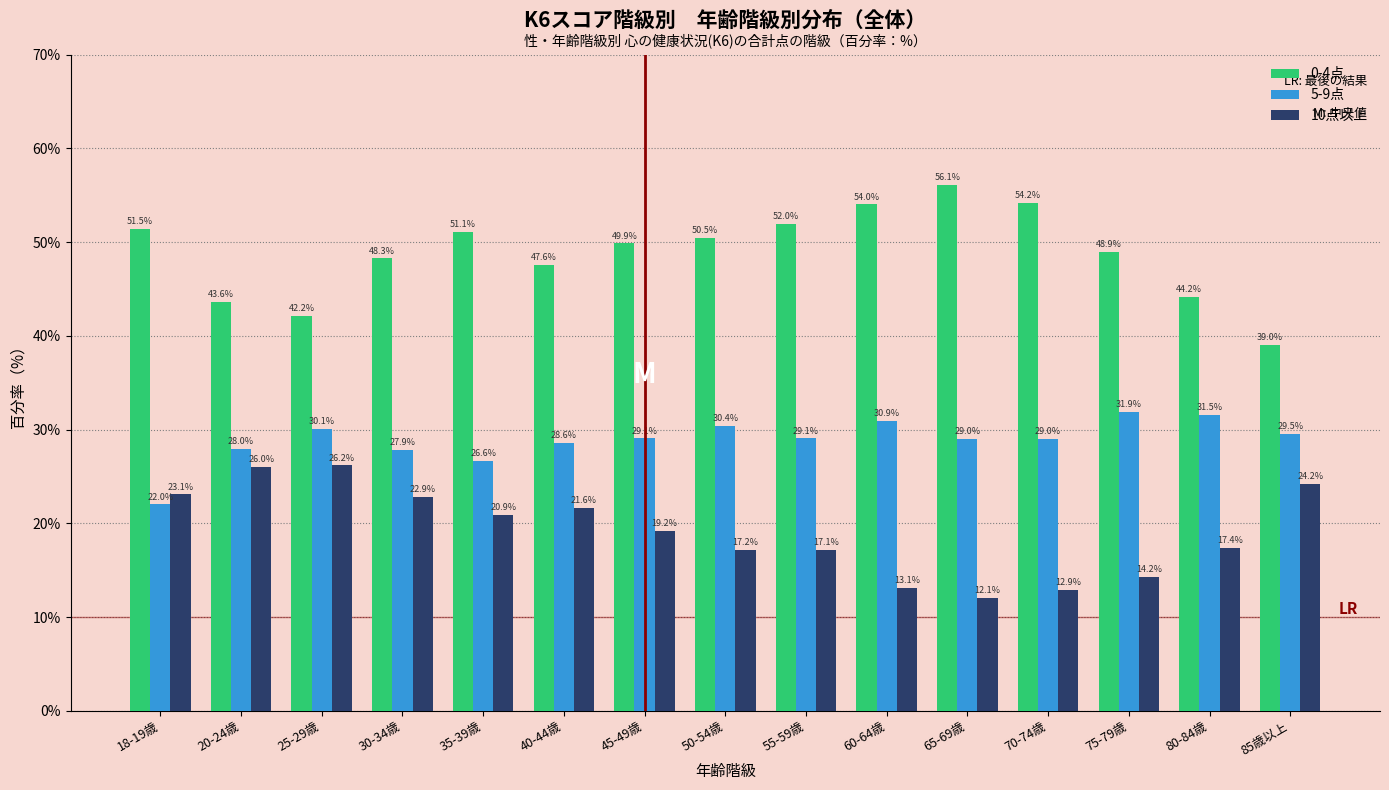

Which category has the lowest value across all series?

65-69歳